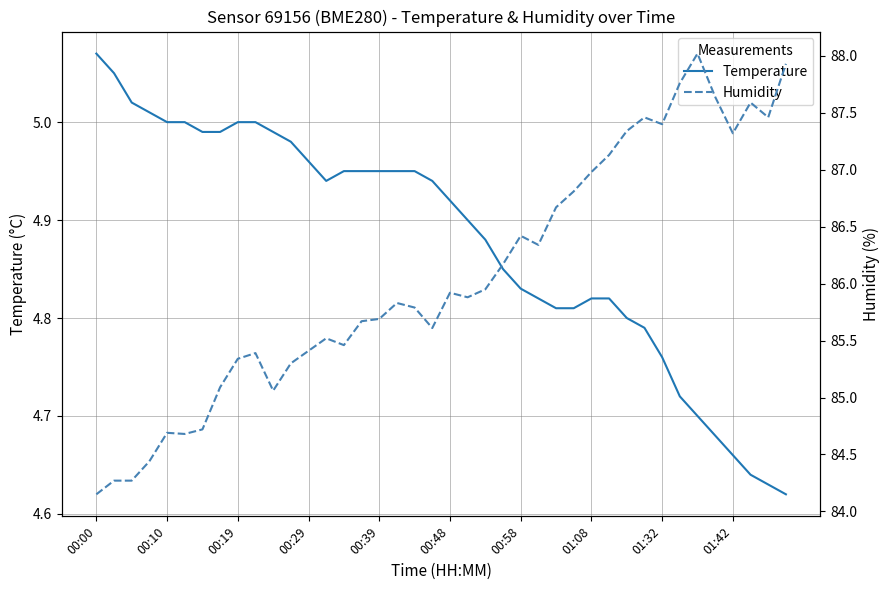

Rank the series by their maximum value, from lowest to highest.

Temperature, Humidity